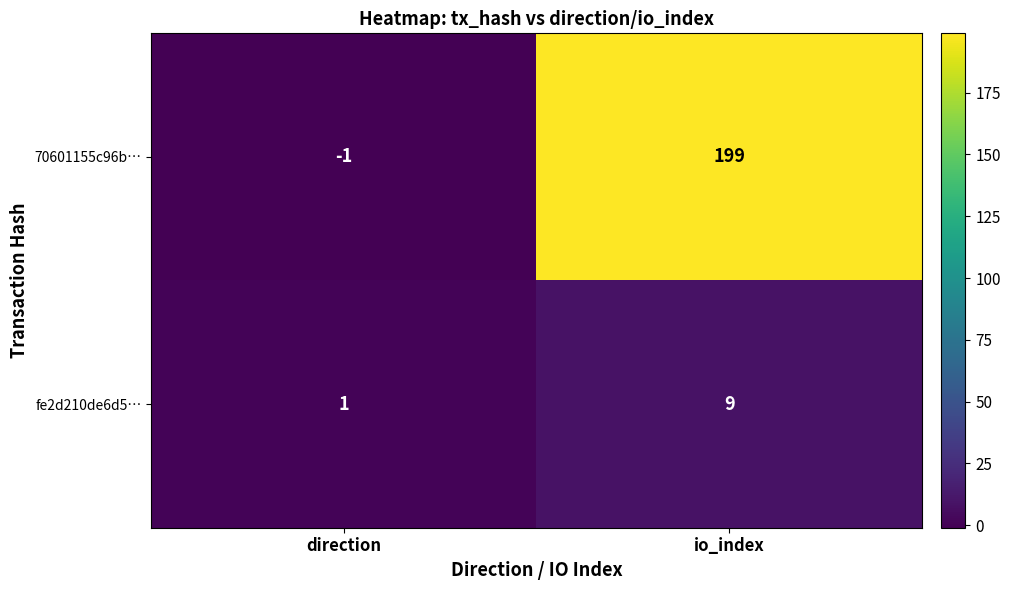

Reading right to left, transcribe all the data shown in this chart.

70601155c96b…: io_index=199	direction=-1
fe2d210de6d5…: io_index=9	direction=1